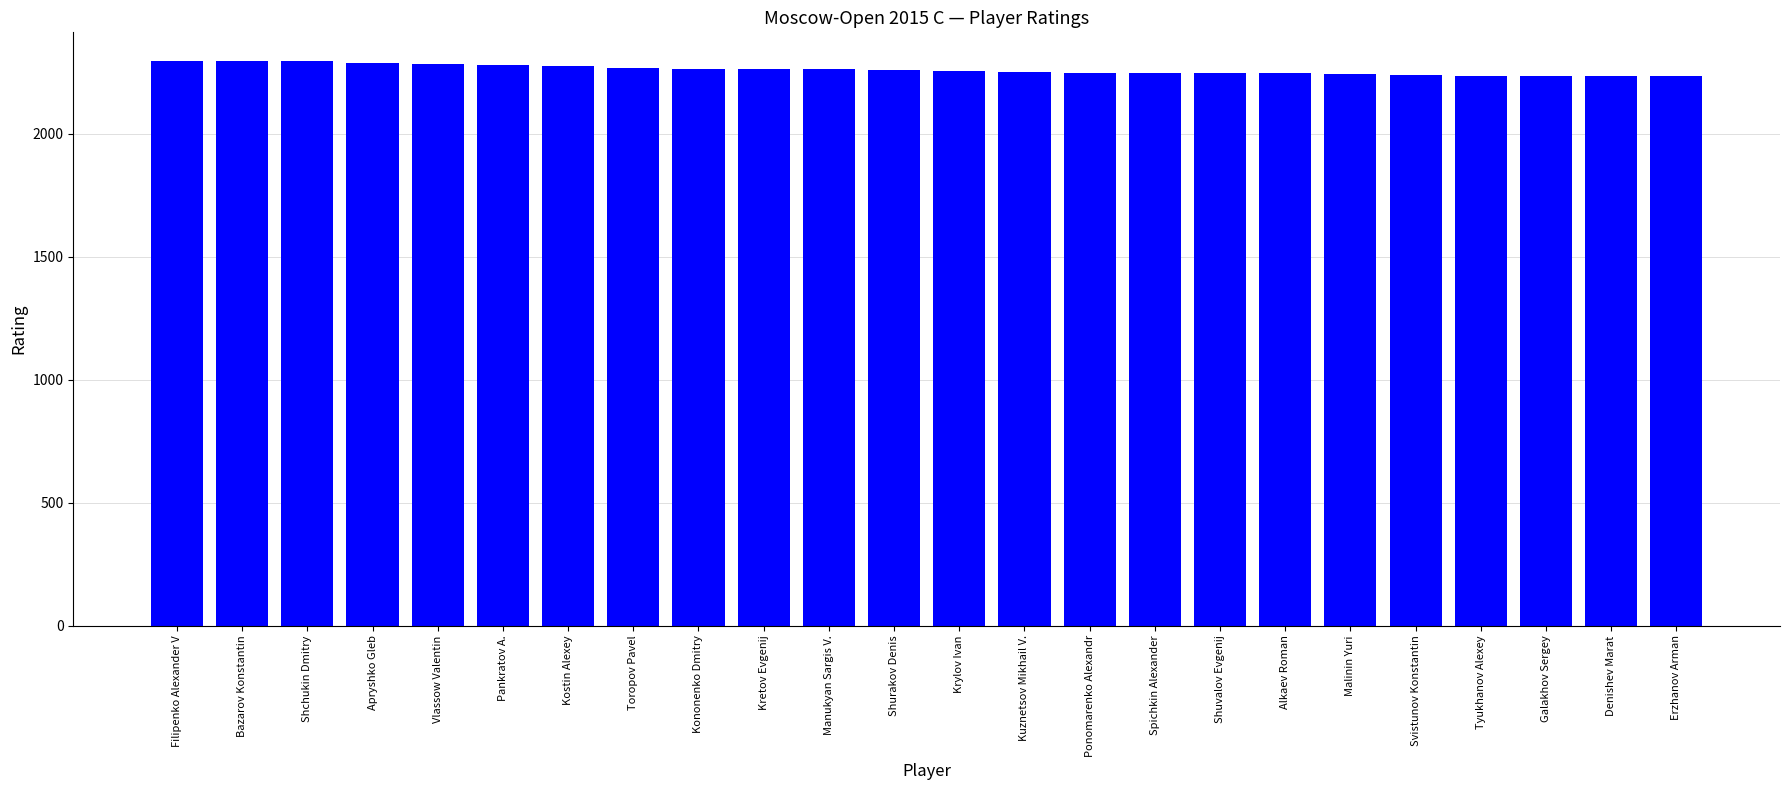

What is the sum of the values at Pankratov A. and Denishev Marat?

4516